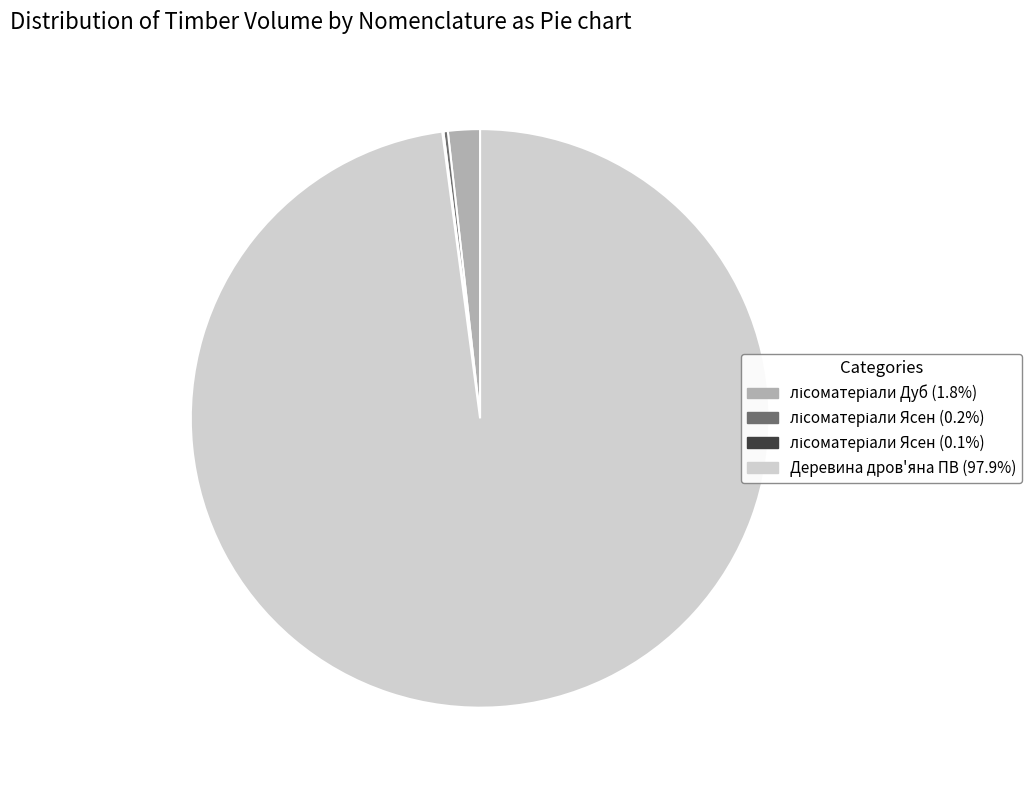

Is there a majority slice in this chart?

Yes